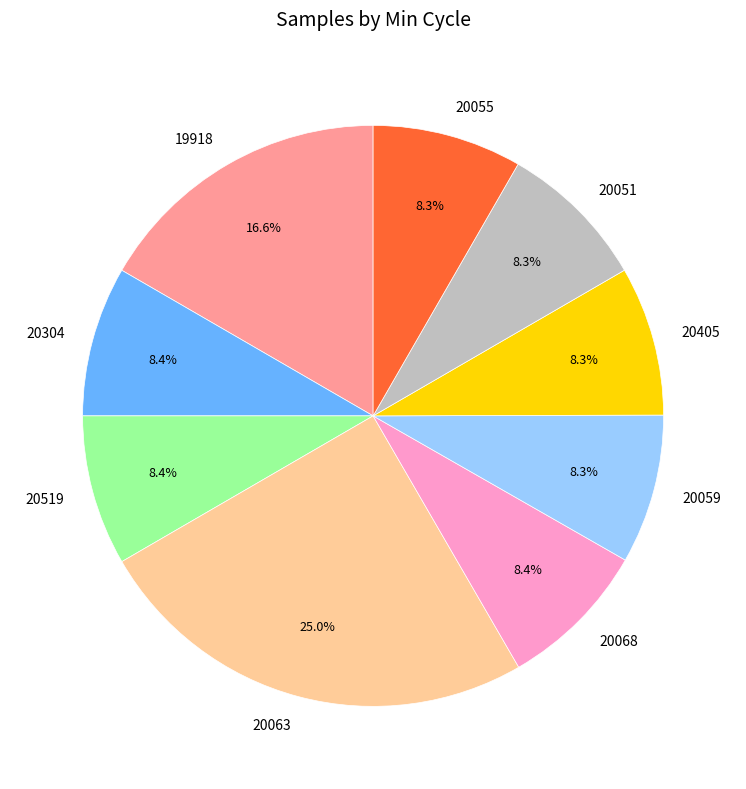

Combined, do 20519 and 19918 account for over 50%?

No